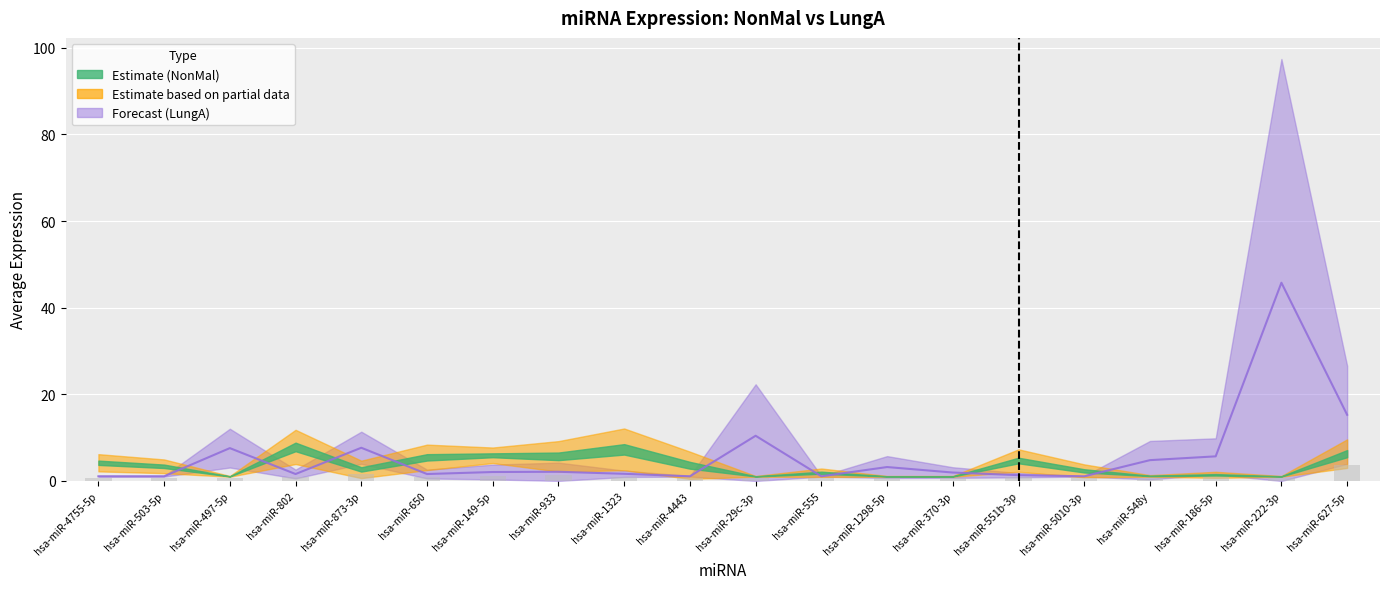

How many values exceed 2?

10